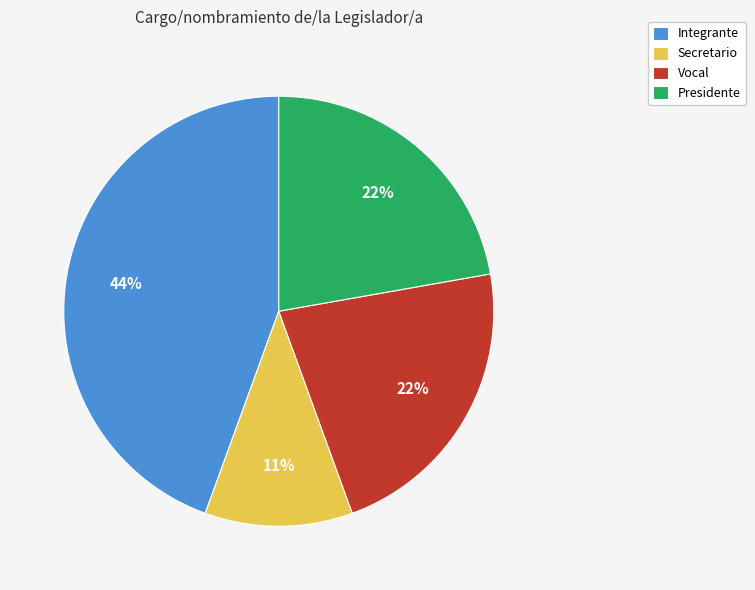

The Integrante slice represents 51% of the pie. True or false?

False